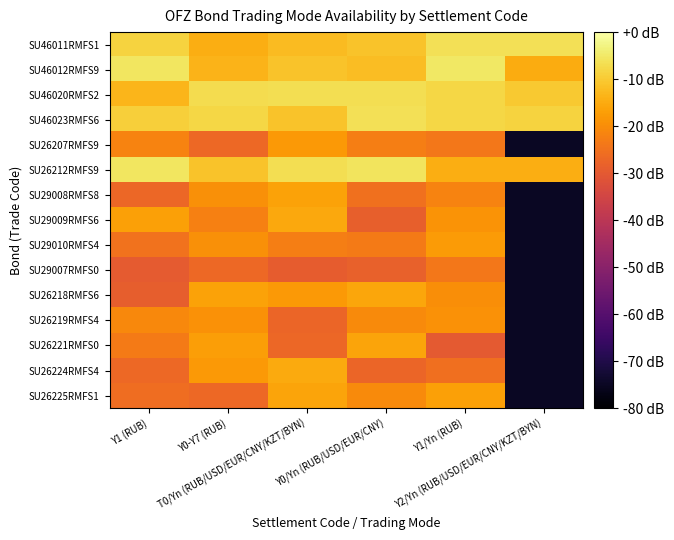

Reading left to right, list all the values displayed in this chart.

SU46011RMFS1: Y1 (RUB)=-8.7	Y0-Y7 (RUB)=-14.5	T0/Yn (RUB/USD/EUR/CNY/KZT/BYN)=-12.3	Y0/Yn (RUB/USD/EUR/CNY)=-11.0	Y1/Yn (RUB)=-6.6	Y2/Yn (RUB/USD/EUR/CNY/KZT/BYN)=-6.6
SU46012RMFS9: Y1 (RUB)=-5.6	Y0-Y7 (RUB)=-13.7	T0/Yn (RUB/USD/EUR/CNY/KZT/BYN)=-11.0	Y0/Yn (RUB/USD/EUR/CNY)=-12.1	Y1/Yn (RUB)=-5.2	Y2/Yn (RUB/USD/EUR/CNY/KZT/BYN)=-14.7
SU46020RMFS2: Y1 (RUB)=-13.3	Y0-Y7 (RUB)=-7.1	T0/Yn (RUB/USD/EUR/CNY/KZT/BYN)=-6.8	Y0/Yn (RUB/USD/EUR/CNY)=-6.8	Y1/Yn (RUB)=-8.0	Y2/Yn (RUB/USD/EUR/CNY/KZT/BYN)=-10.2
SU46023RMFS6: Y1 (RUB)=-9.3	Y0-Y7 (RUB)=-7.9	T0/Yn (RUB/USD/EUR/CNY/KZT/BYN)=-11.1	Y0/Yn (RUB/USD/EUR/CNY)=-6.4	Y1/Yn (RUB)=-7.9	Y2/Yn (RUB/USD/EUR/CNY/KZT/BYN)=-8.7
SU26207RMFS9: Y1 (RUB)=-21.8	Y0-Y7 (RUB)=-26.8	T0/Yn (RUB/USD/EUR/CNY/KZT/BYN)=-18.0	Y0/Yn (RUB/USD/EUR/CNY)=-22.7	Y1/Yn (RUB)=-23.9	Y2/Yn (RUB/USD/EUR/CNY/KZT/BYN)=-75.0
SU26212RMFS9: Y1 (RUB)=-5.5	Y0-Y7 (RUB)=-11.1	T0/Yn (RUB/USD/EUR/CNY/KZT/BYN)=-6.7	Y0/Yn (RUB/USD/EUR/CNY)=-5.7	Y1/Yn (RUB)=-14.5	Y2/Yn (RUB/USD/EUR/CNY/KZT/BYN)=-14.7
SU29008RMFS8: Y1 (RUB)=-27.1	Y0-Y7 (RUB)=-19.6	T0/Yn (RUB/USD/EUR/CNY/KZT/BYN)=-16.5	Y0/Yn (RUB/USD/EUR/CNY)=-25.3	Y1/Yn (RUB)=-21.6	Y2/Yn (RUB/USD/EUR/CNY/KZT/BYN)=-75.0
SU29009RMFS6: Y1 (RUB)=-16.8	Y0-Y7 (RUB)=-22.4	T0/Yn (RUB/USD/EUR/CNY/KZT/BYN)=-15.5	Y0/Yn (RUB/USD/EUR/CNY)=-28.6	Y1/Yn (RUB)=-18.9	Y2/Yn (RUB/USD/EUR/CNY/KZT/BYN)=-75.0
SU29010RMFS4: Y1 (RUB)=-24.9	Y0-Y7 (RUB)=-19.7	T0/Yn (RUB/USD/EUR/CNY/KZT/BYN)=-22.8	Y0/Yn (RUB/USD/EUR/CNY)=-23.2	Y1/Yn (RUB)=-17.8	Y2/Yn (RUB/USD/EUR/CNY/KZT/BYN)=-75.0
SU29007RMFS0: Y1 (RUB)=-29.5	Y0-Y7 (RUB)=-26.6	T0/Yn (RUB/USD/EUR/CNY/KZT/BYN)=-29.1	Y0/Yn (RUB/USD/EUR/CNY)=-28.4	Y1/Yn (RUB)=-24.0	Y2/Yn (RUB/USD/EUR/CNY/KZT/BYN)=-75.0
SU26218RMFS6: Y1 (RUB)=-28.8	Y0-Y7 (RUB)=-16.3	T0/Yn (RUB/USD/EUR/CNY/KZT/BYN)=-17.9	Y0/Yn (RUB/USD/EUR/CNY)=-15.7	Y1/Yn (RUB)=-19.9	Y2/Yn (RUB/USD/EUR/CNY/KZT/BYN)=-75.0
SU26219RMFS4: Y1 (RUB)=-20.8	Y0-Y7 (RUB)=-19.1	T0/Yn (RUB/USD/EUR/CNY/KZT/BYN)=-27.4	Y0/Yn (RUB/USD/EUR/CNY)=-20.4	Y1/Yn (RUB)=-19.2	Y2/Yn (RUB/USD/EUR/CNY/KZT/BYN)=-75.0
SU26221RMFS0: Y1 (RUB)=-23.1	Y0-Y7 (RUB)=-17.1	T0/Yn (RUB/USD/EUR/CNY/KZT/BYN)=-27.0	Y0/Yn (RUB/USD/EUR/CNY)=-16.1	Y1/Yn (RUB)=-29.8	Y2/Yn (RUB/USD/EUR/CNY/KZT/BYN)=-75.0
SU26224RMFS4: Y1 (RUB)=-26.6	Y0-Y7 (RUB)=-18.0	T0/Yn (RUB/USD/EUR/CNY/KZT/BYN)=-15.1	Y0/Yn (RUB/USD/EUR/CNY)=-27.2	Y1/Yn (RUB)=-25.6	Y2/Yn (RUB/USD/EUR/CNY/KZT/BYN)=-75.0
SU26225RMFS1: Y1 (RUB)=-25.9	Y0-Y7 (RUB)=-26.6	T0/Yn (RUB/USD/EUR/CNY/KZT/BYN)=-16.1	Y0/Yn (RUB/USD/EUR/CNY)=-20.4	Y1/Yn (RUB)=-16.7	Y2/Yn (RUB/USD/EUR/CNY/KZT/BYN)=-75.0